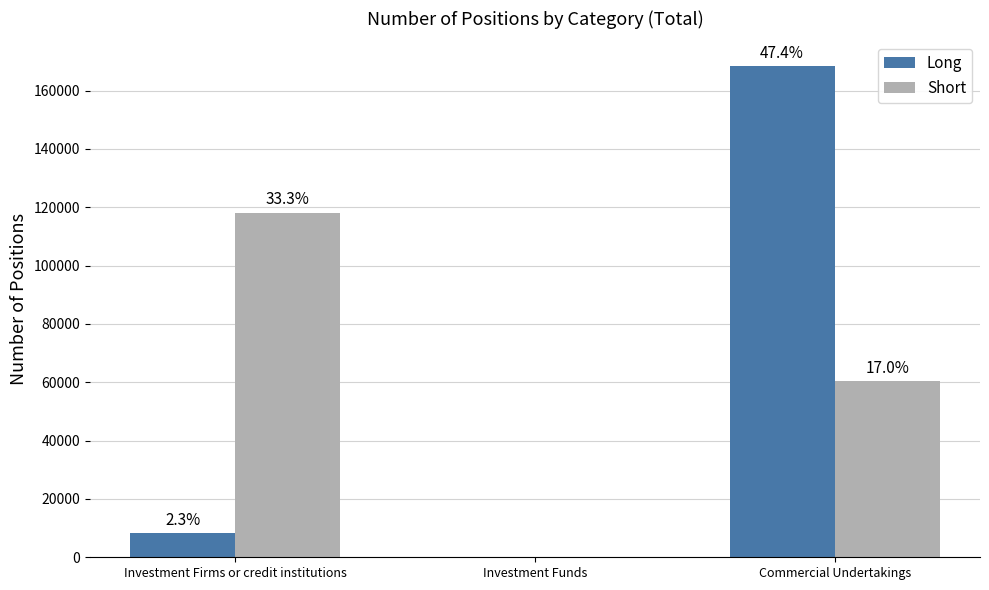

What position from the right is Investment Firms or credit institutions?

3